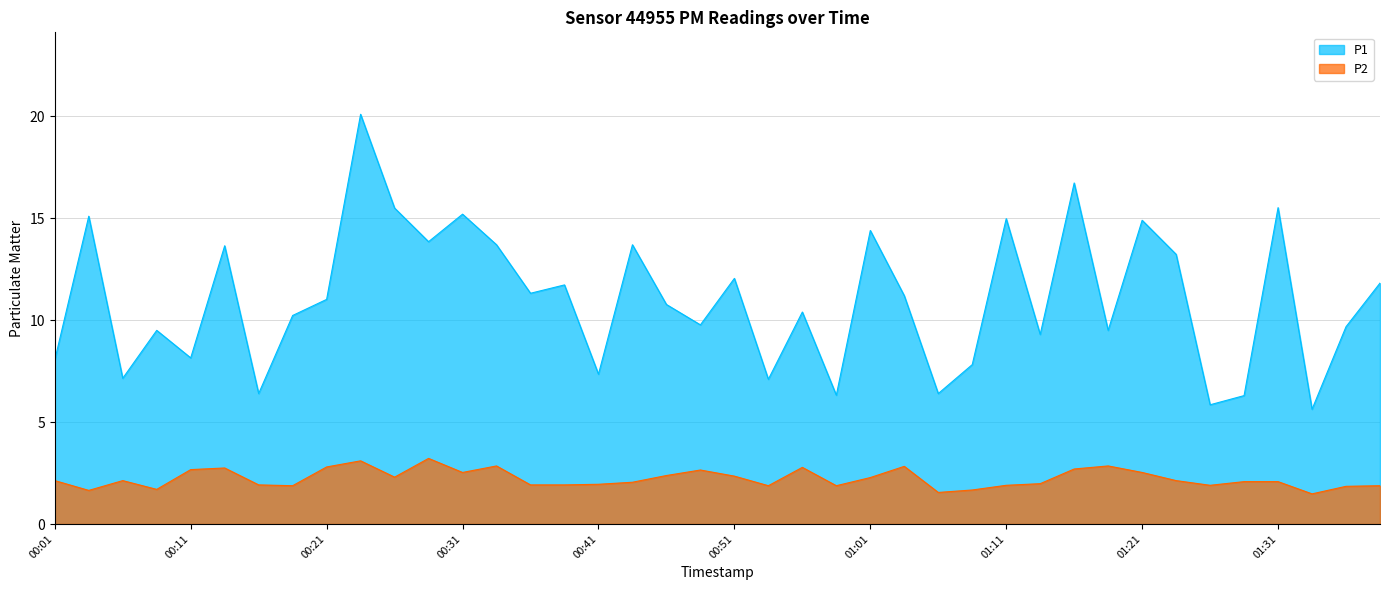

The value of P2 at 00:24 is 3.1. True or false?

True